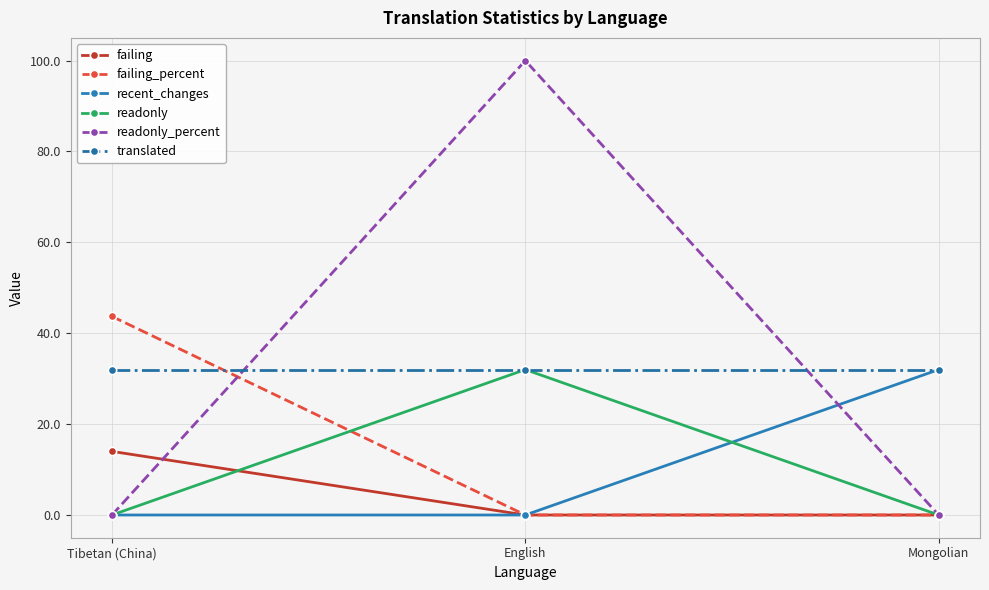

Reading right to left, transcribe all the data shown in this chart.

failing: Mongolian=0.0	English=0.0	Tibetan (China)=14.0
failing_percent: Mongolian=0.0	English=0.0	Tibetan (China)=43.7
recent_changes: Mongolian=32.0	English=0.0	Tibetan (China)=0.0
readonly: Mongolian=0.0	English=32.0	Tibetan (China)=0.0
readonly_percent: Mongolian=0.0	English=100.0	Tibetan (China)=0.0
translated: Mongolian=32.0	English=32.0	Tibetan (China)=32.0